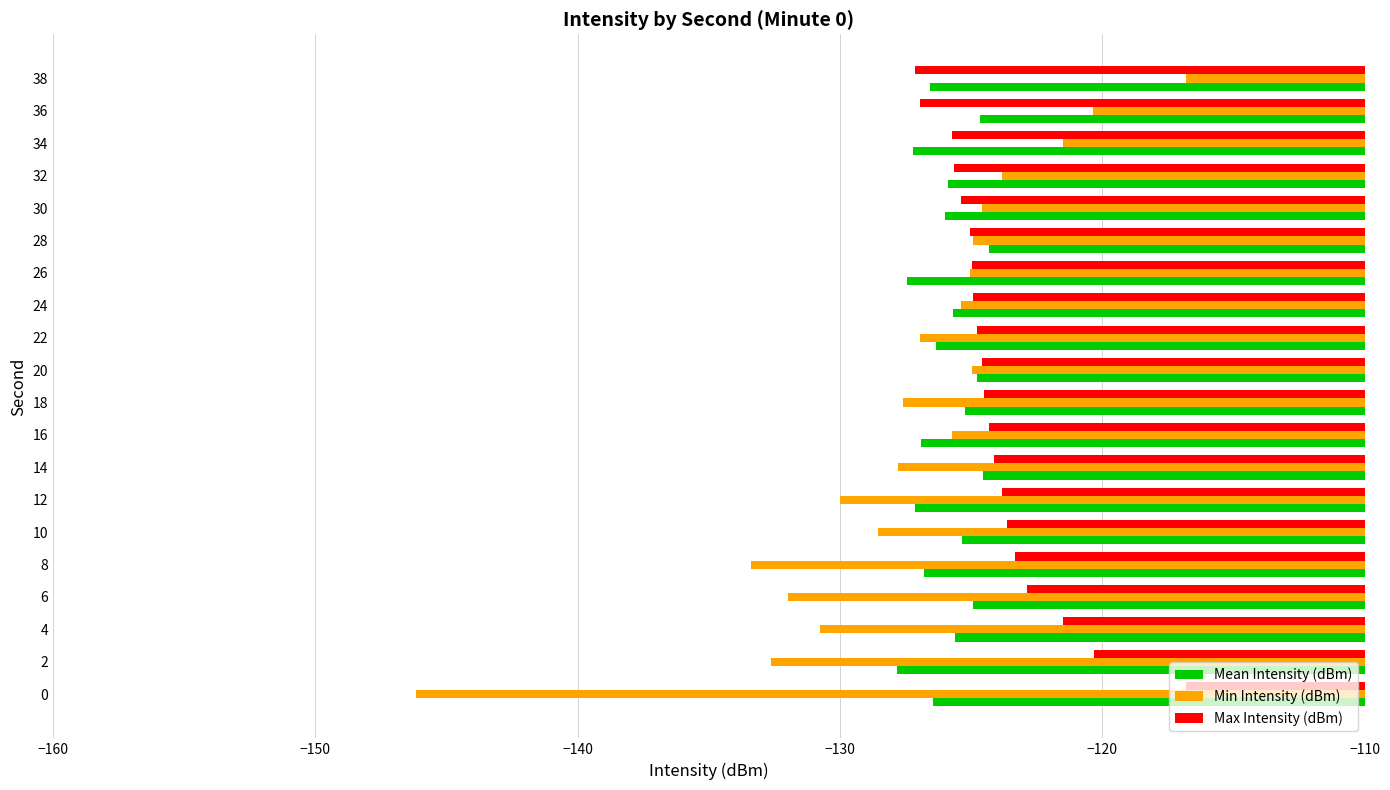

Which series has the largest range (max minus min)?

Min Intensity (dBm)